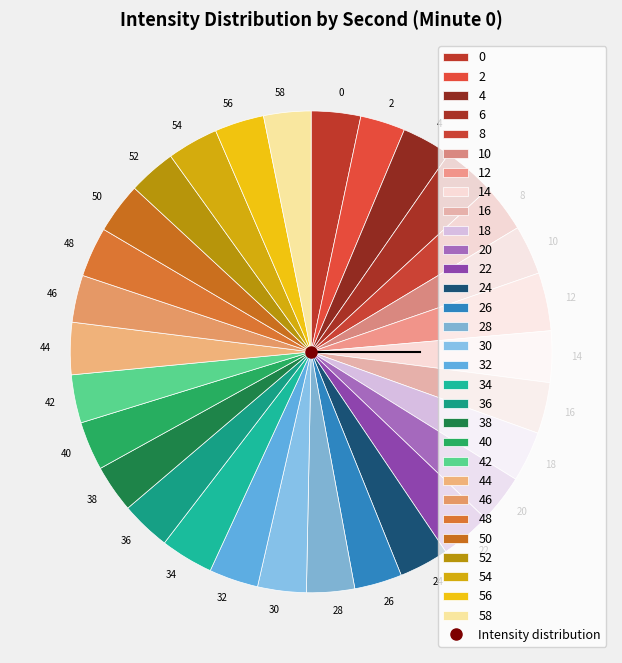

Do 2 and 48 together represent more than half of the pie?

No